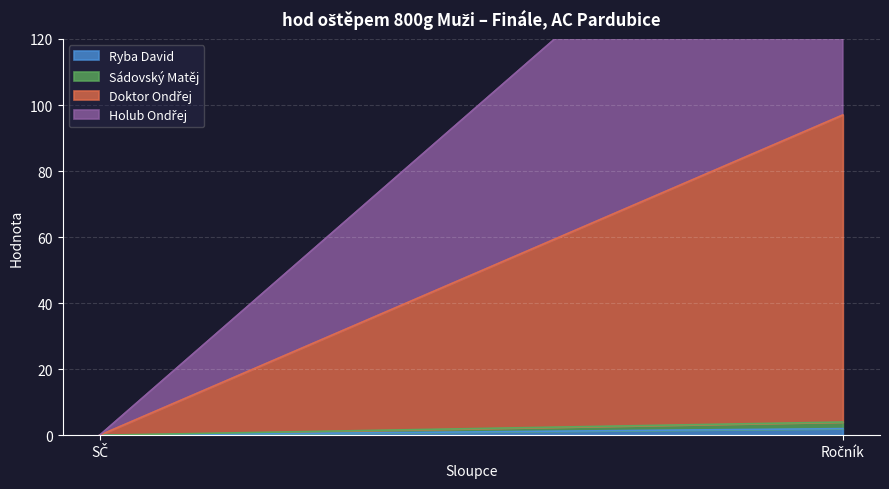

What is the highest value of the Ryba David series?

2